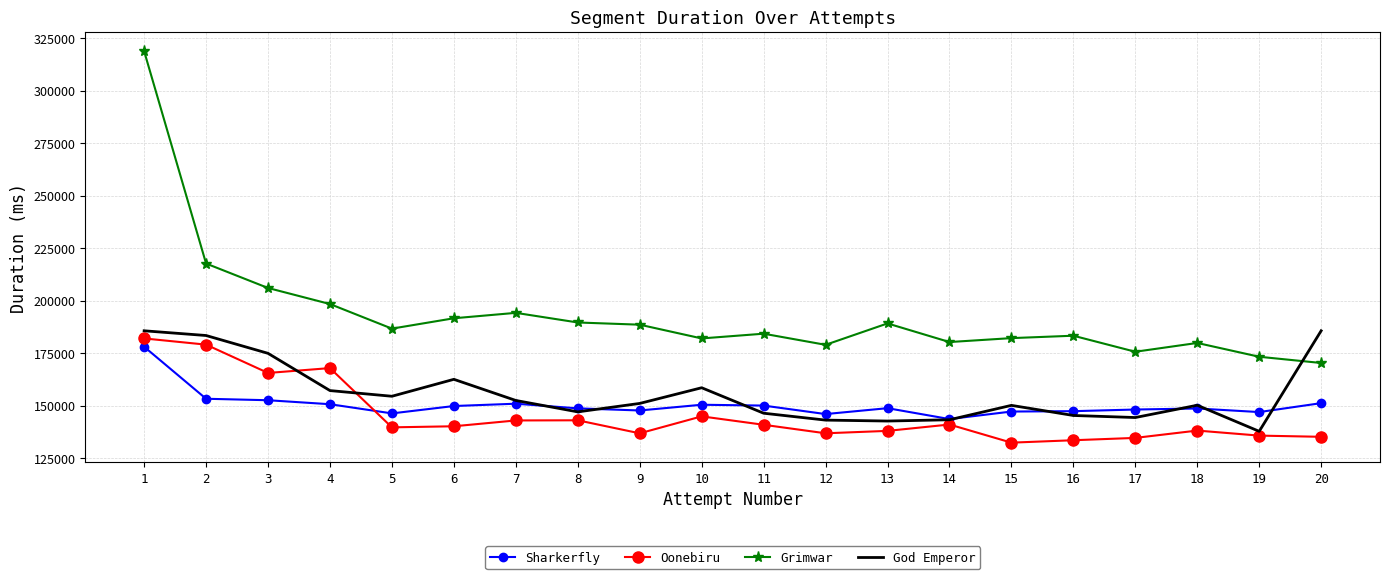

Which series has the widest spread of values?

Grimwar